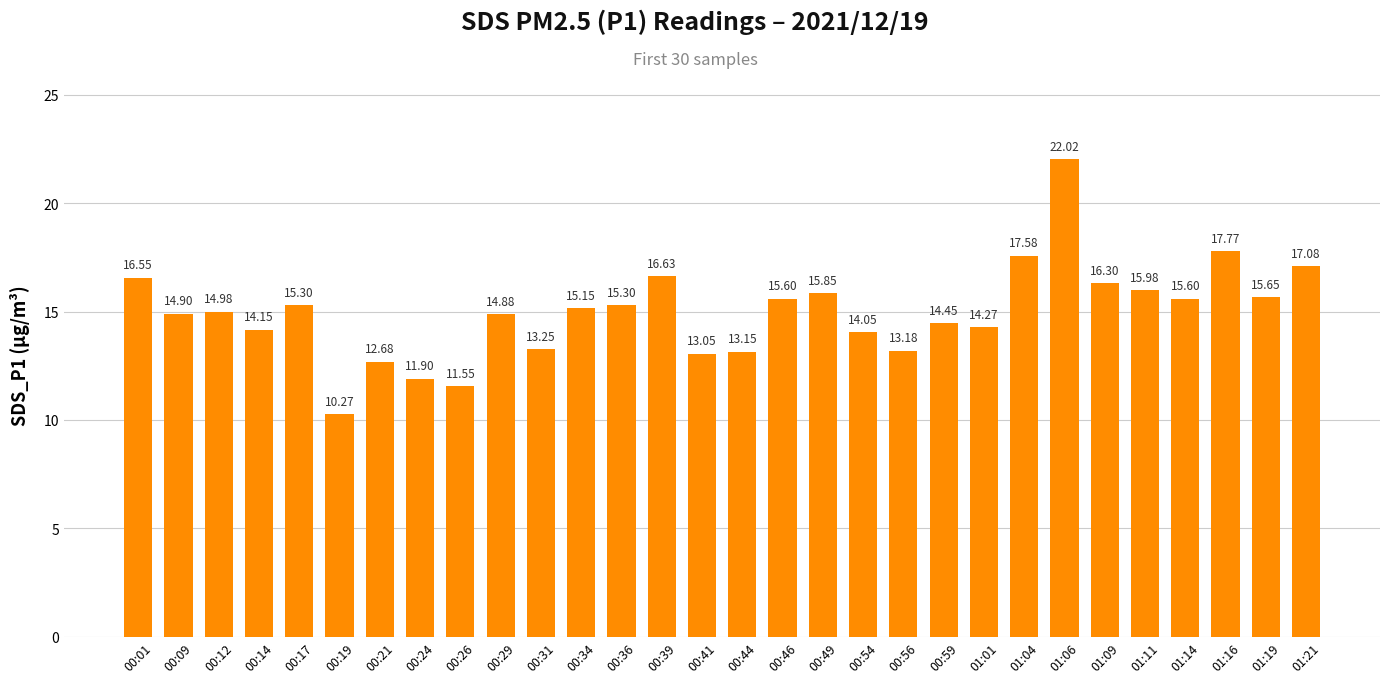

Which category has the lowest value across all series?

00:19